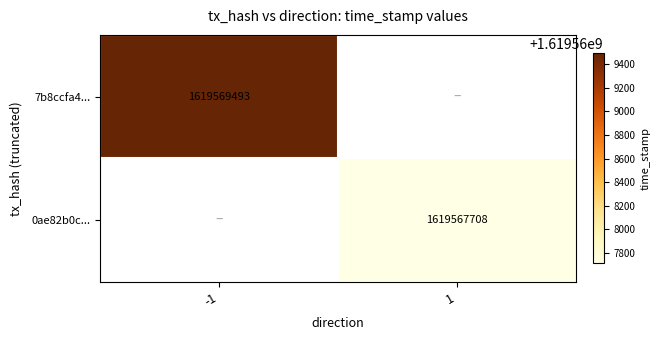

Is the value of 7b8ccfa4... at -1 greater than the value of 0ae82b0c... at 1?

Yes